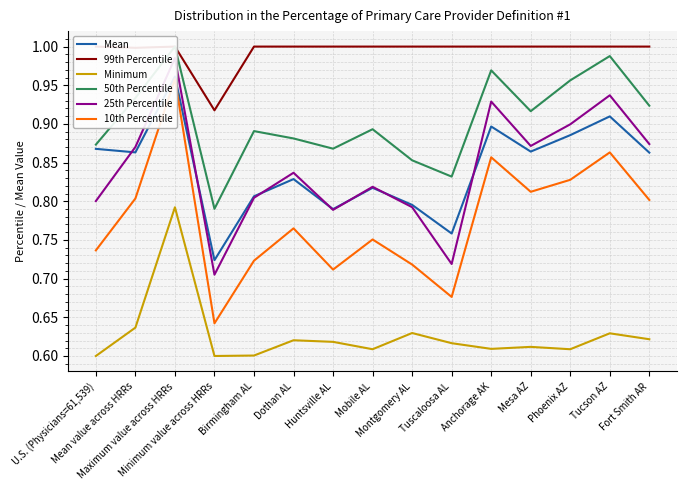

True or false: Minimum has a value of 0.6 at Fort Smith AR.

True